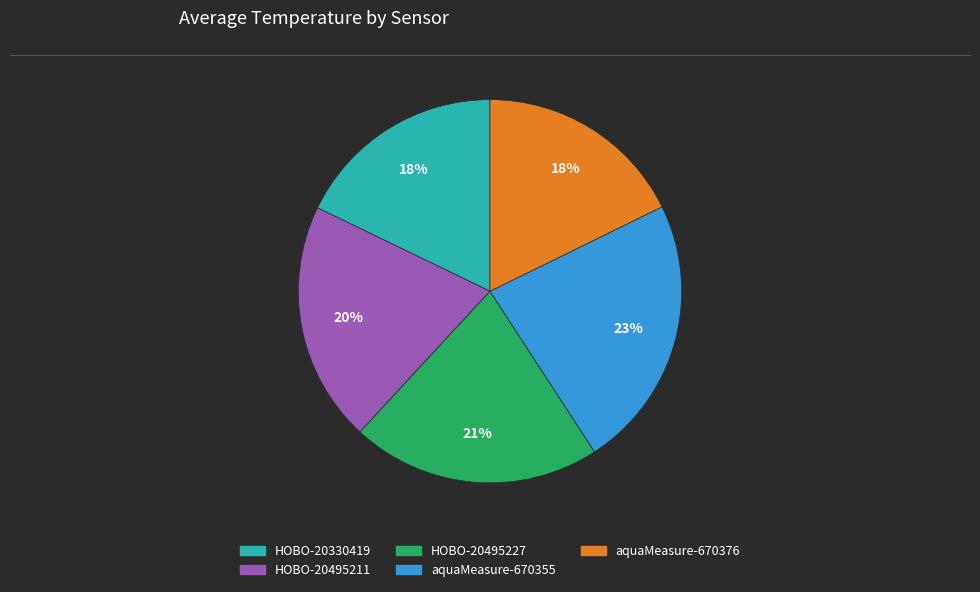

Combined, do HOBO-20330419 and aquaMeasure-670355 account for over 50%?

No